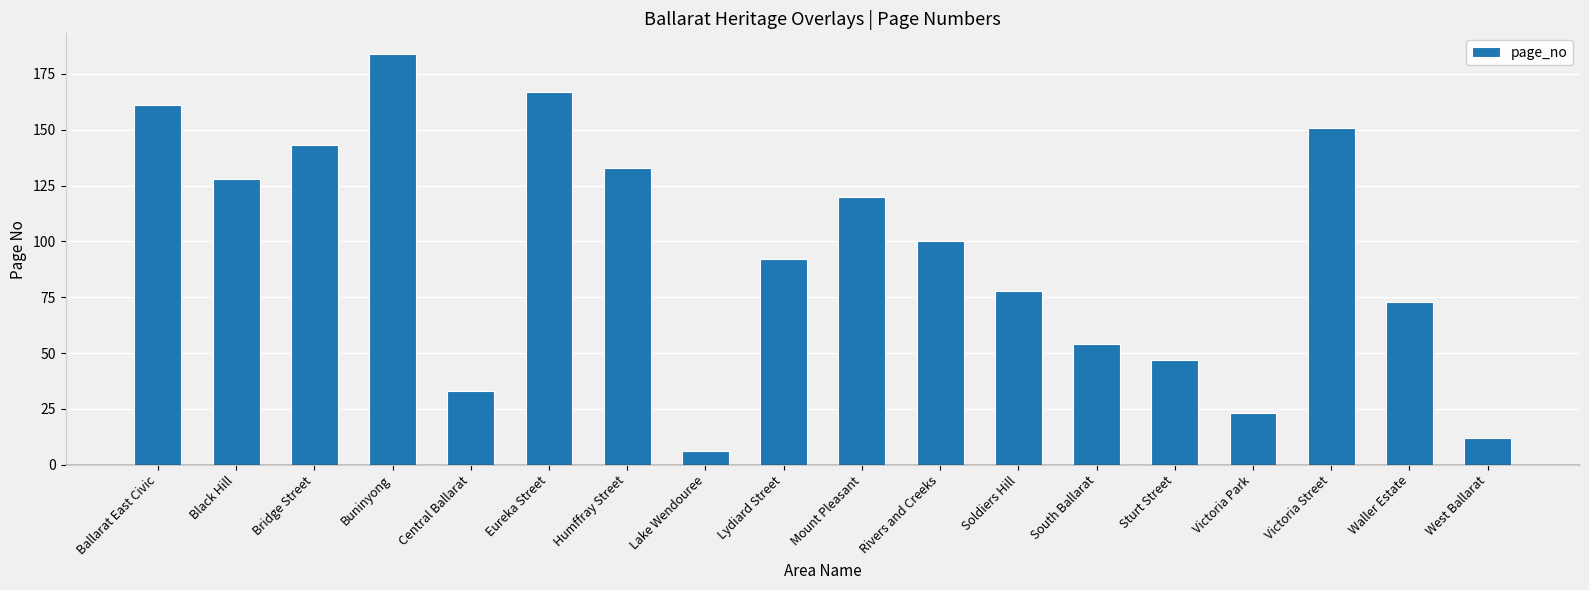

Does the chart contain any negative values?

No